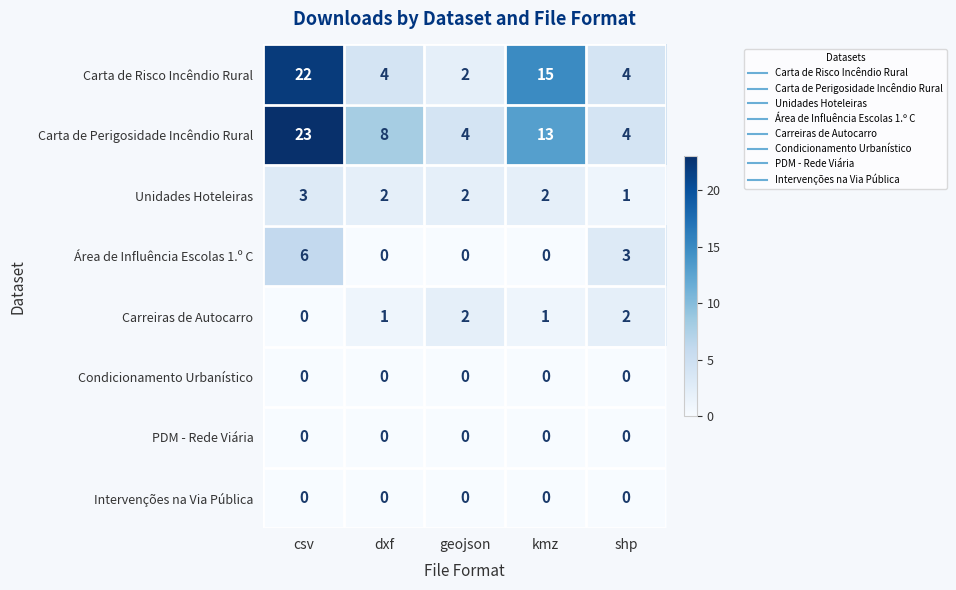

Where is Carta de Risco Incêndio Rural nearest to the value 12?

kmz